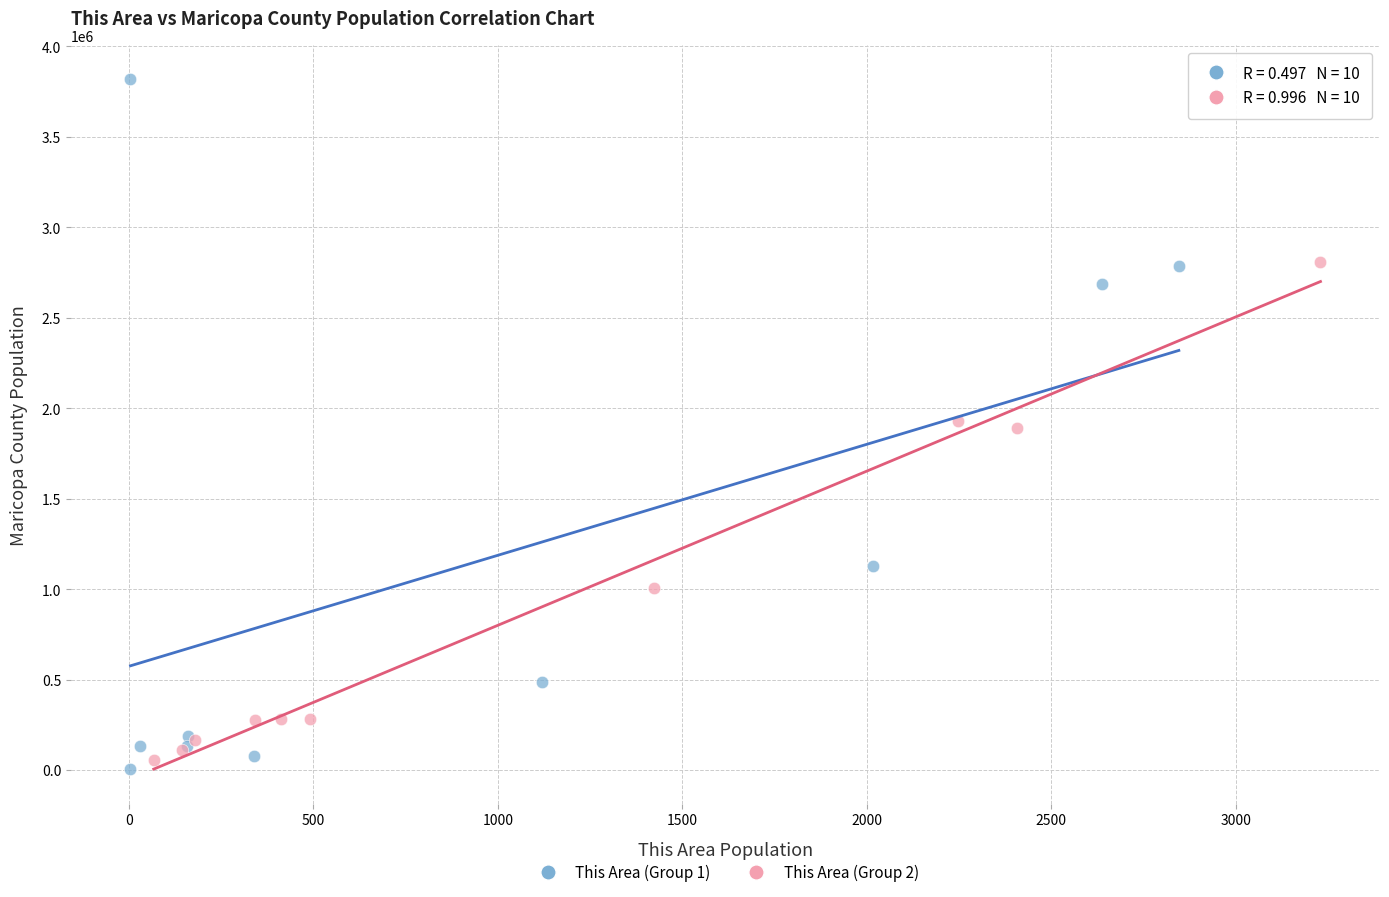

Which series has the widest spread of Y values?

This Area (Group 1)